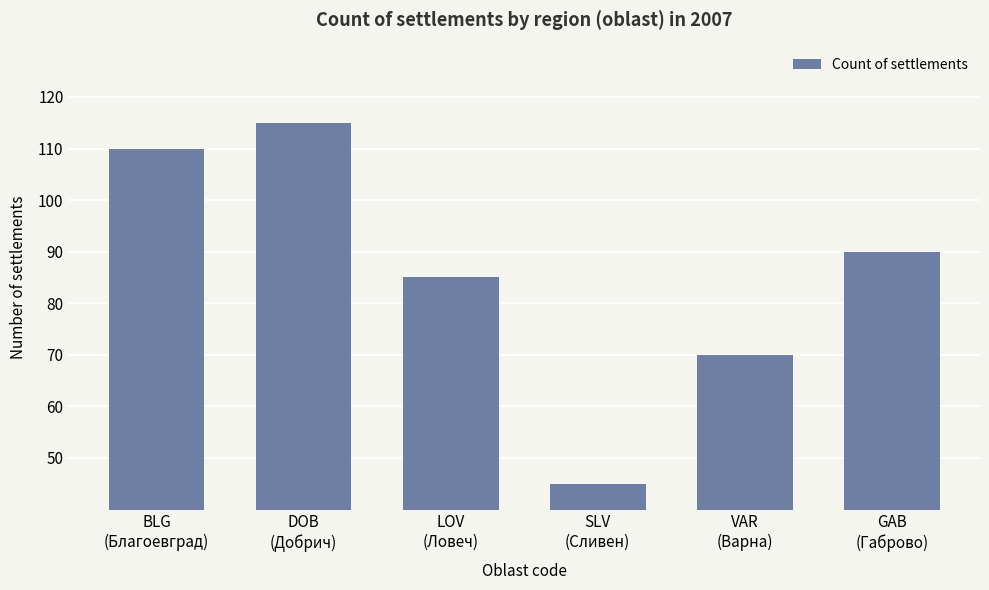

What is the label of the 3rd bar from the left?

LOV
(Ловеч)